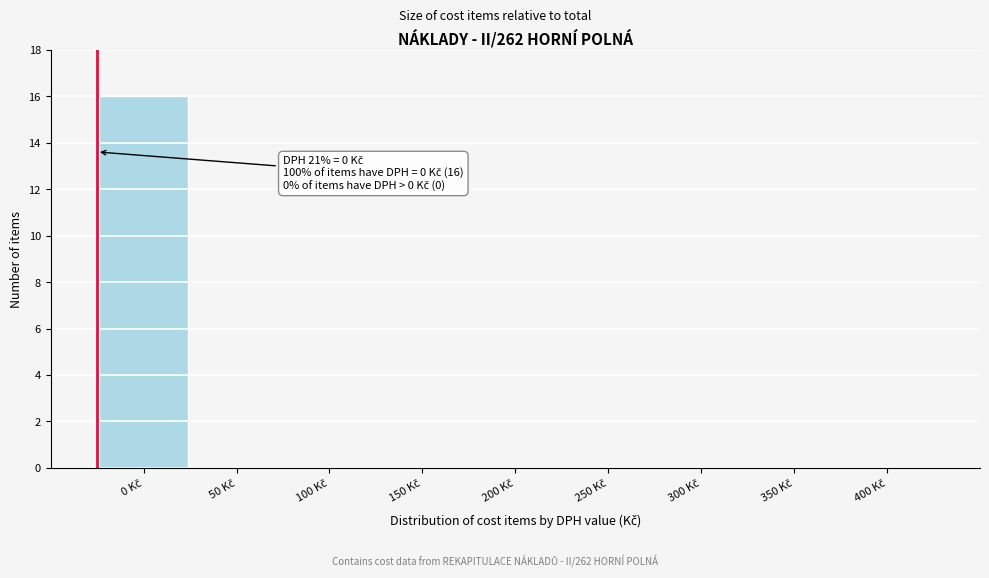

What is the maximum value shown in the chart?

16